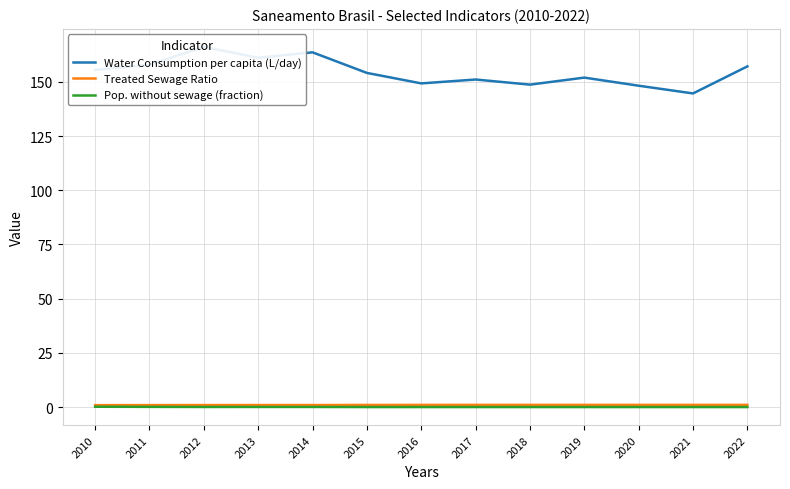

At how many categories does at least one series exceed 39?

13